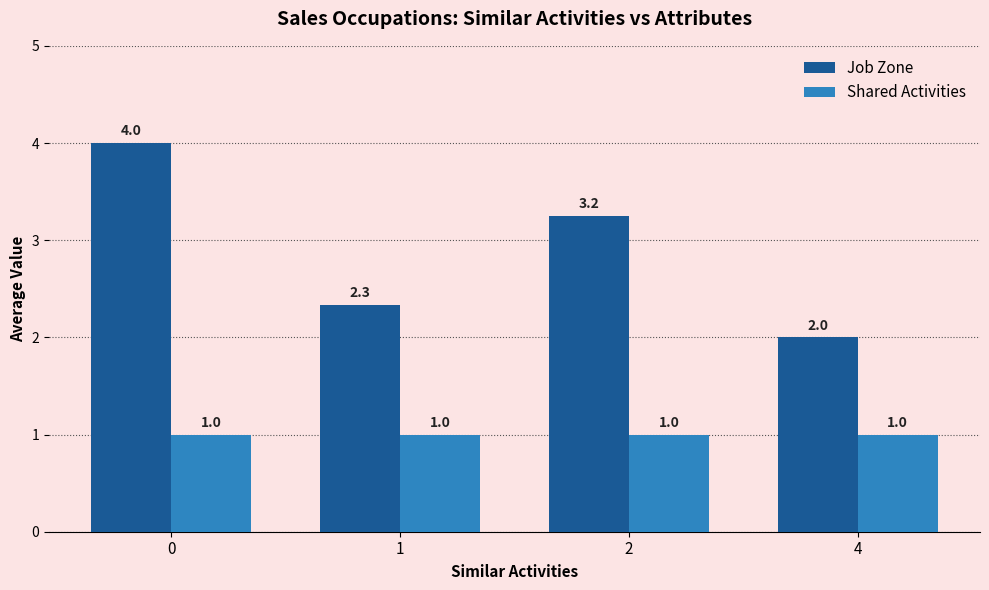

List the series in order of their peak value, lowest first.

Shared Activities, Job Zone